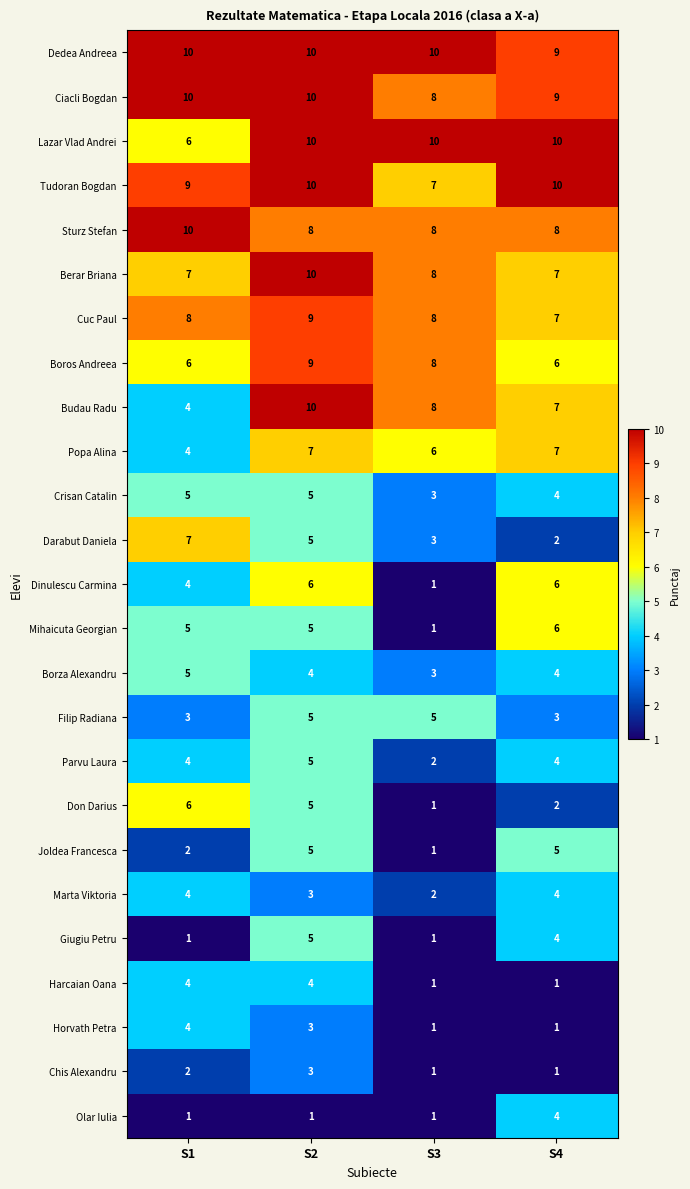

What is the sum of the Dinulescu Carmina values at S1 and S4?

10